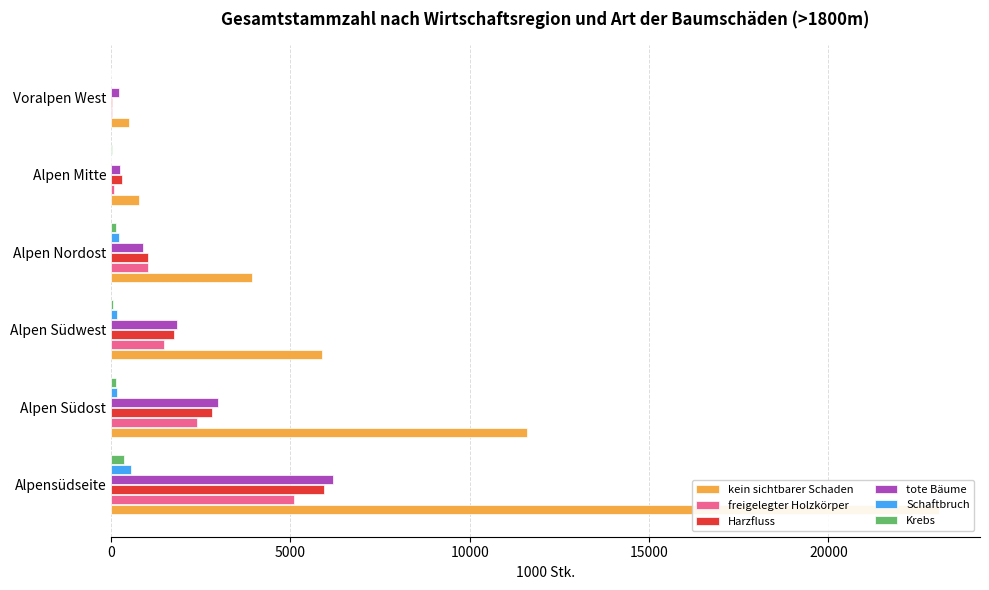

List the series in order of their peak value, highest first.

kein sichtbarer Schaden, tote Bäume, Harzfluss, freigelegter Holzkörper, Schaftbruch, Krebs